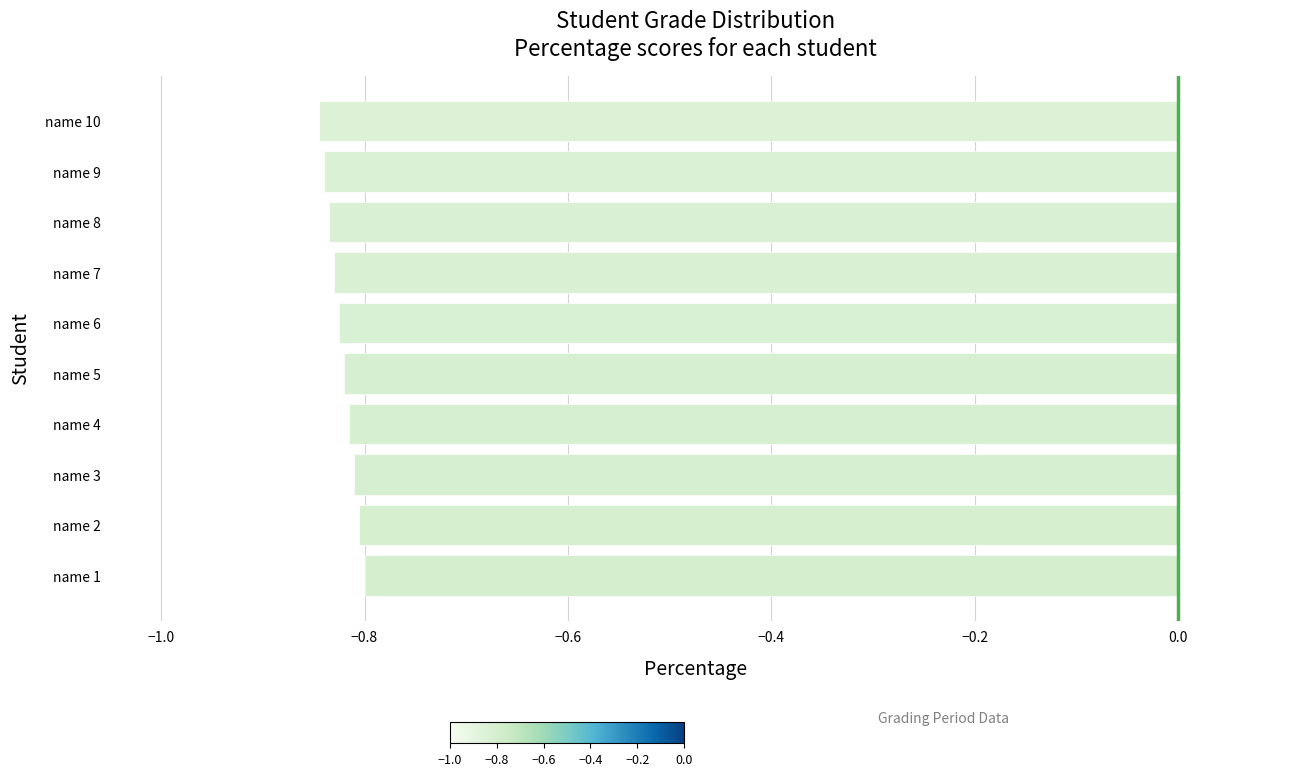

Which has a higher value, name 9 or name 1?

name 1